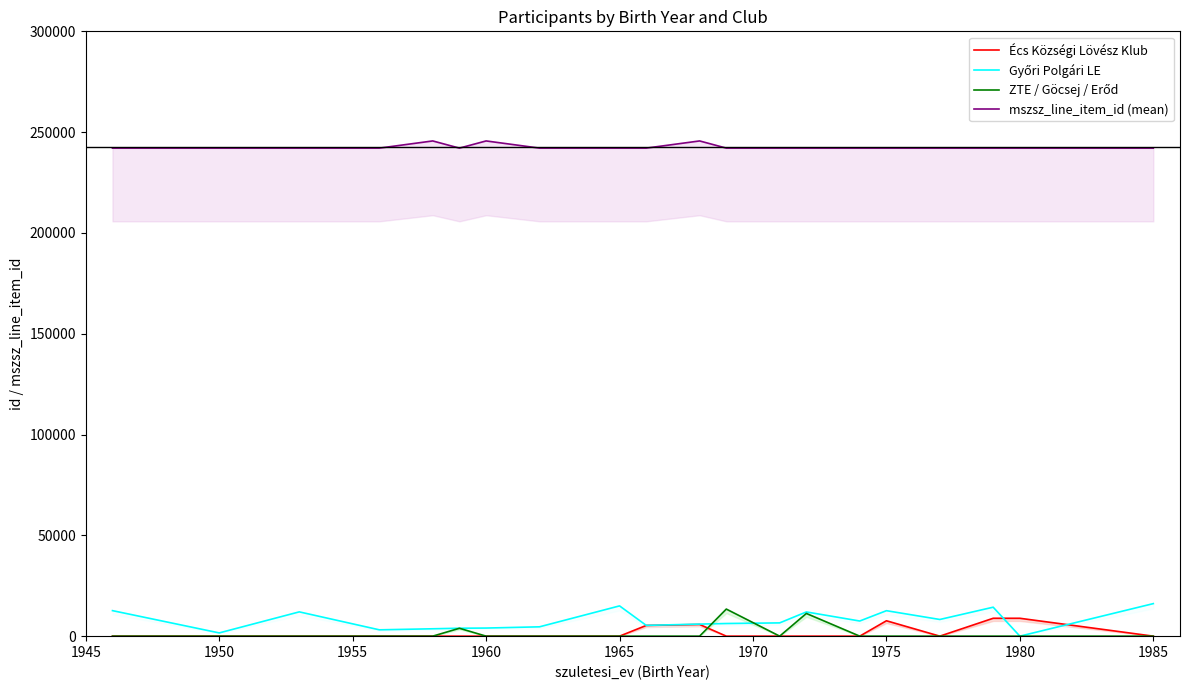

How many interior local peaks does the Győri Polgári LE series have?

5